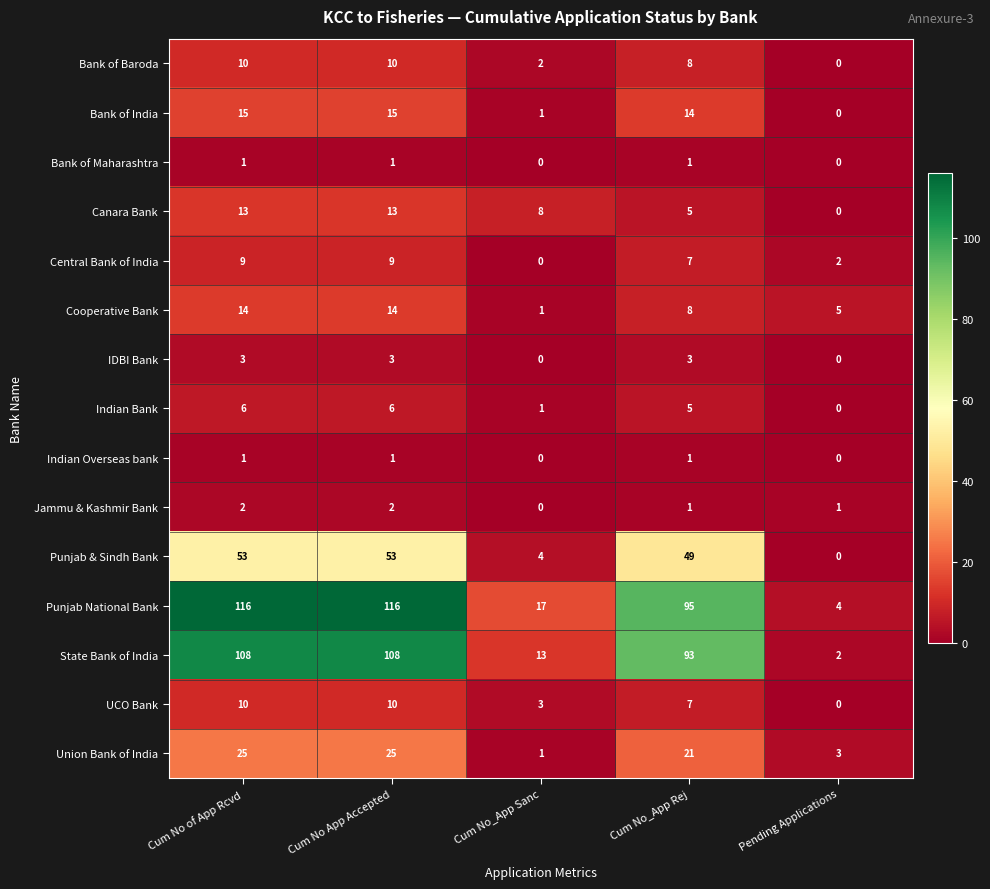

Which series has the widest spread of values?

Punjab National Bank